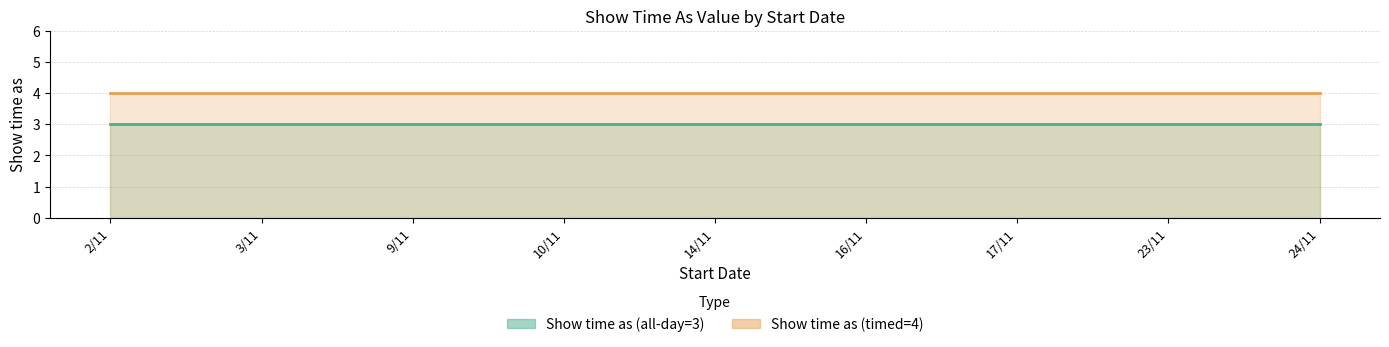

True or false: Show time as (all-day=3) and Show time as (timed=4) intersect in this chart.

False